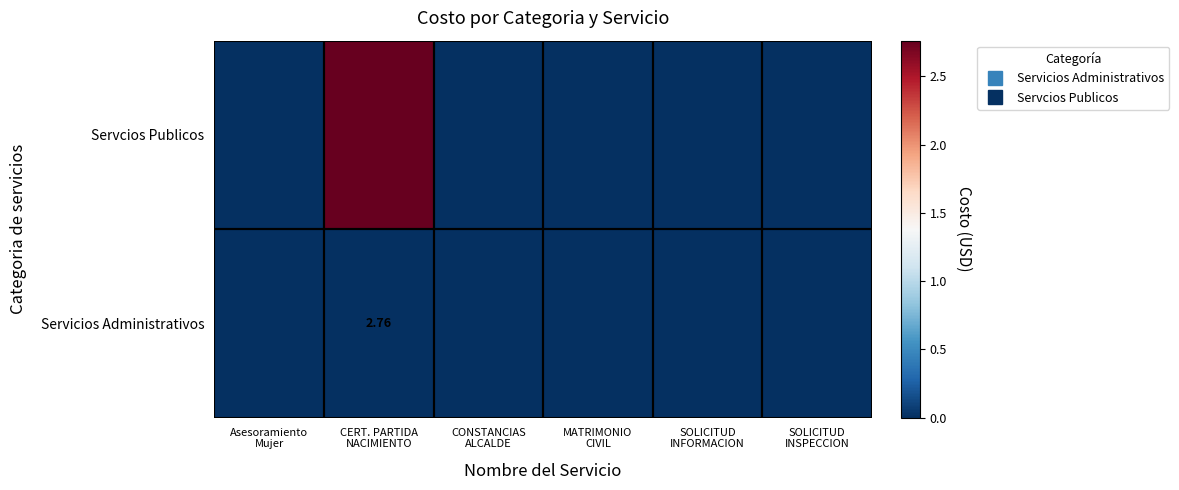

At Asesoramiento Mujer, list the series in order from smallest to largest.

Servcios Publicos, Servicios Administrativos